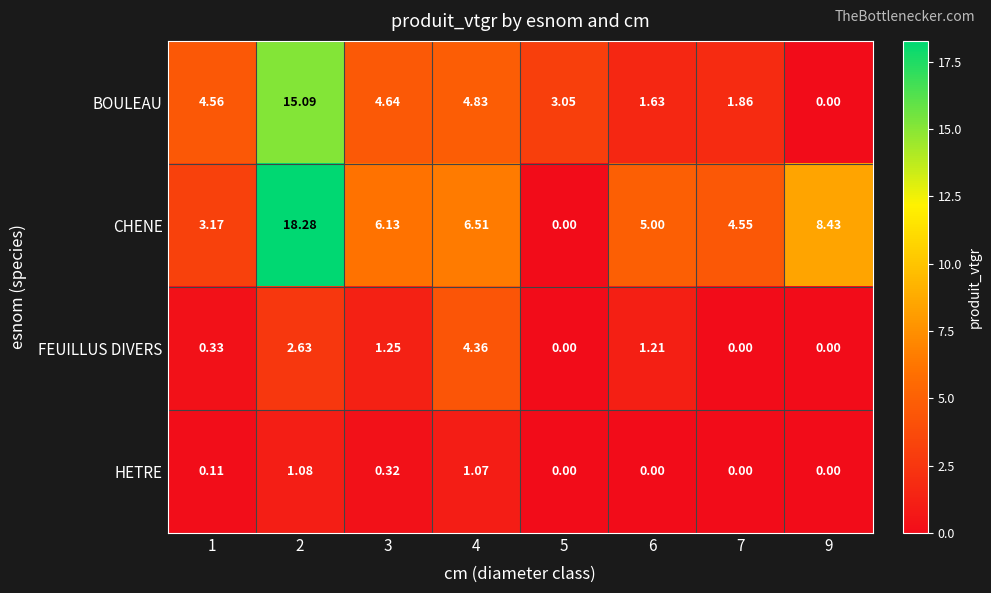

Which series has the largest range (max minus min)?

CHENE